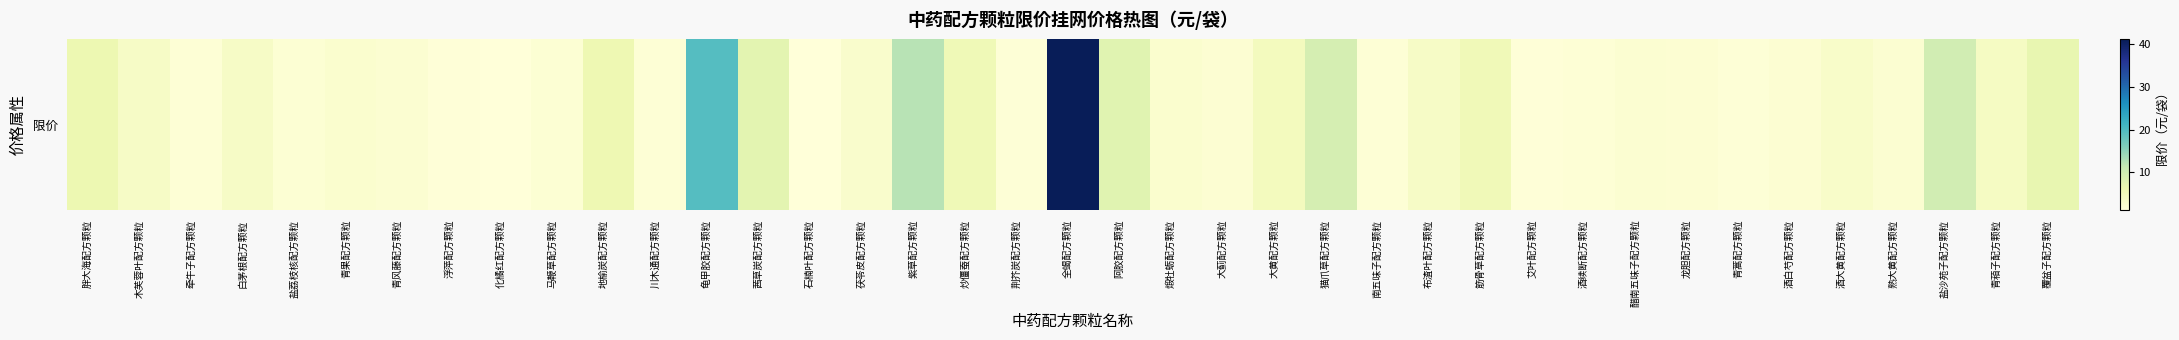

List the labels in order of value, largest first.

全蝎配方颗粒, 龟甲胶配方颗粒, 紫草配方颗粒, 盐沙苑子配方颗粒, 猫爪草配方颗粒, 阿胶配方颗粒, 茜草炭配方颗粒, 覆盆子配方颗粒, 胖大海配方颗粒, 地榆炭配方颗粒, 炒僵蚕配方颗粒, 筋骨草配方颗粒, 大黄配方颗粒, 青葙子配方颗粒, 木芙蓉叶配方颗粒, 白茅根配方颗粒, 布渣叶配方颗粒, 酒大黄配方颗粒, 茯苓皮配方颗粒, 煅牡蛎配方颗粒, 青果配方颗粒, 醋南五味子配方颗粒, 熟大黄配方颗粒, 青风藤配方颗粒, 大蓟配方颗粒, 酒白芍配方颗粒, 龙胆配方颗粒, 盐荔枝核配方颗粒, 马鞭草配方颗粒, 牵牛子配方颗粒, 川木通配方颗粒, 南五味子配方颗粒, 酒续断配方颗粒, 青蒿配方颗粒, 荆芥炭配方颗粒, 浮萍配方颗粒, 艾叶配方颗粒, 化橘红配方颗粒, 石楠叶配方颗粒